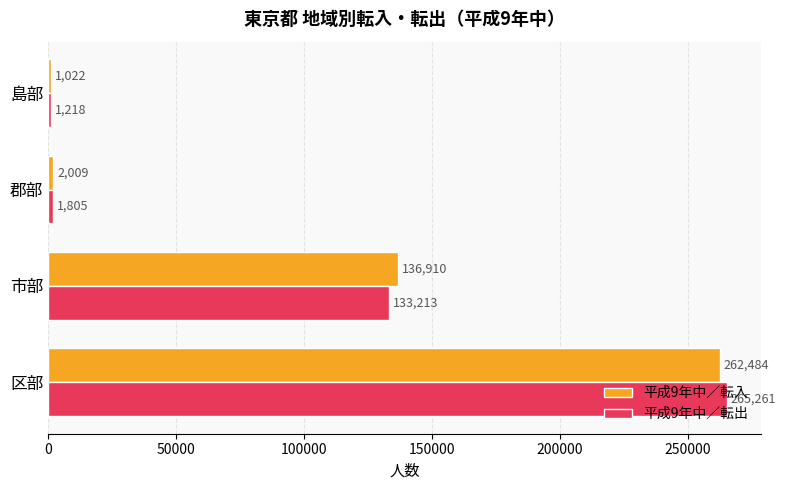

Which series has the largest total across all categories?

平成9年中／転入